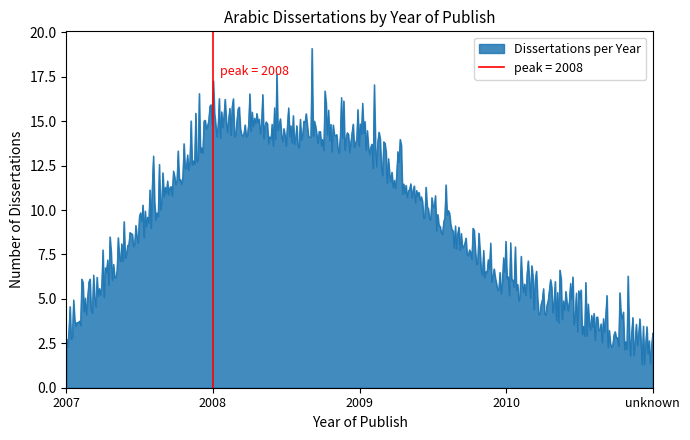

What is the label of the 2nd point from the right?

2010